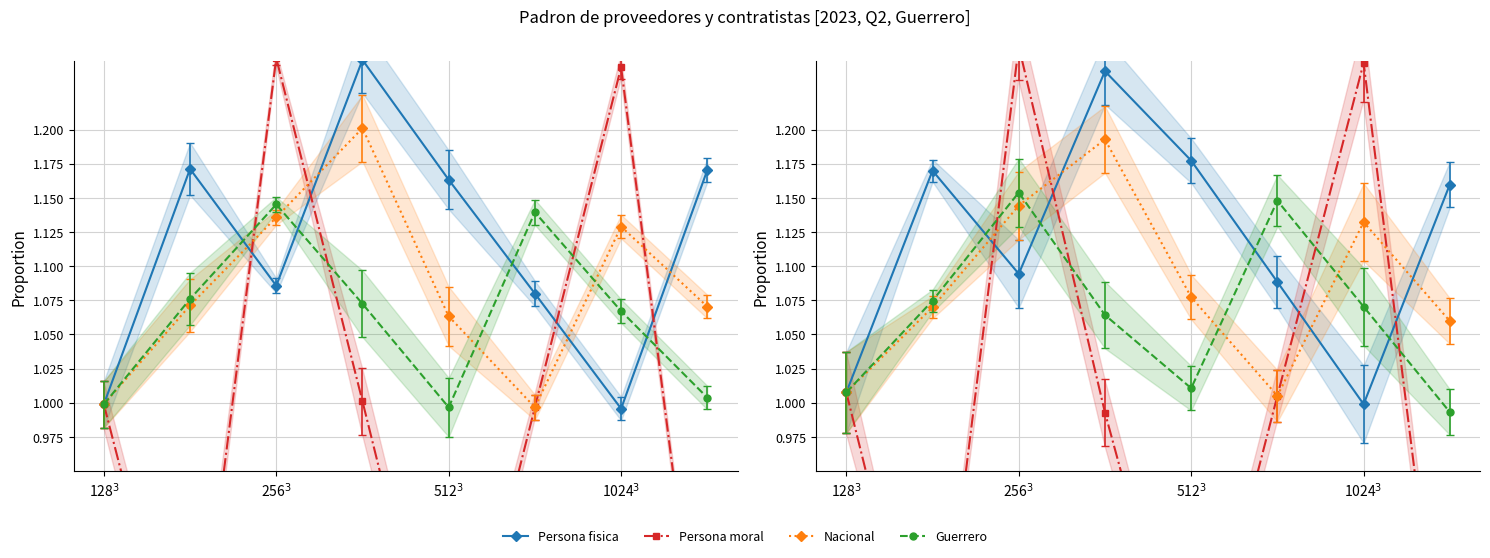

What is the highest value of the Guerrero series?

1.2